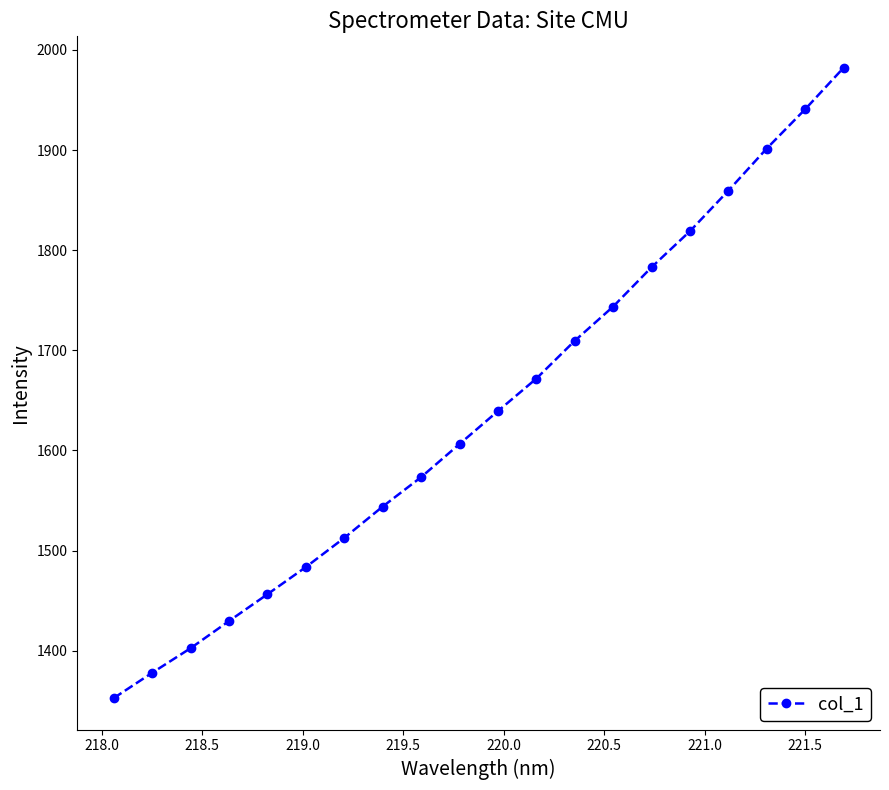

How many lines are shown in the chart?

1